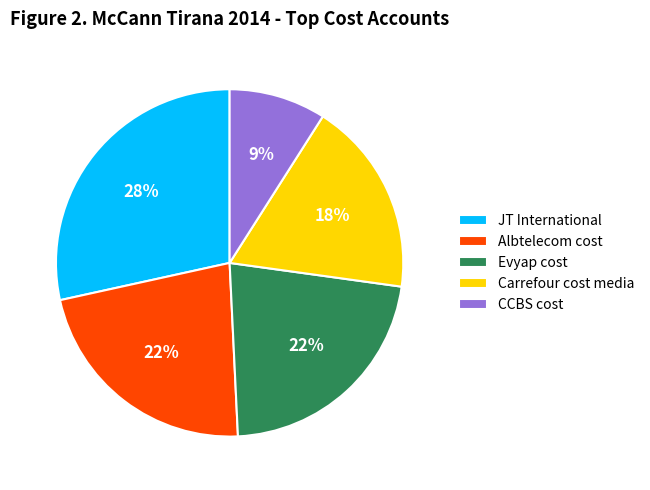

Is the sum of Evyap cost and JT International greater than half?

Yes